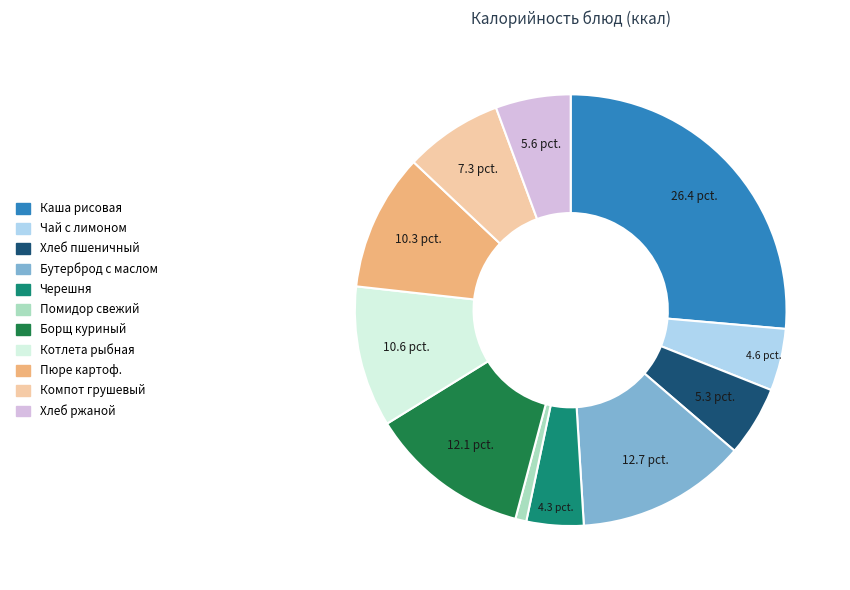

Is there a majority slice in this chart?

No